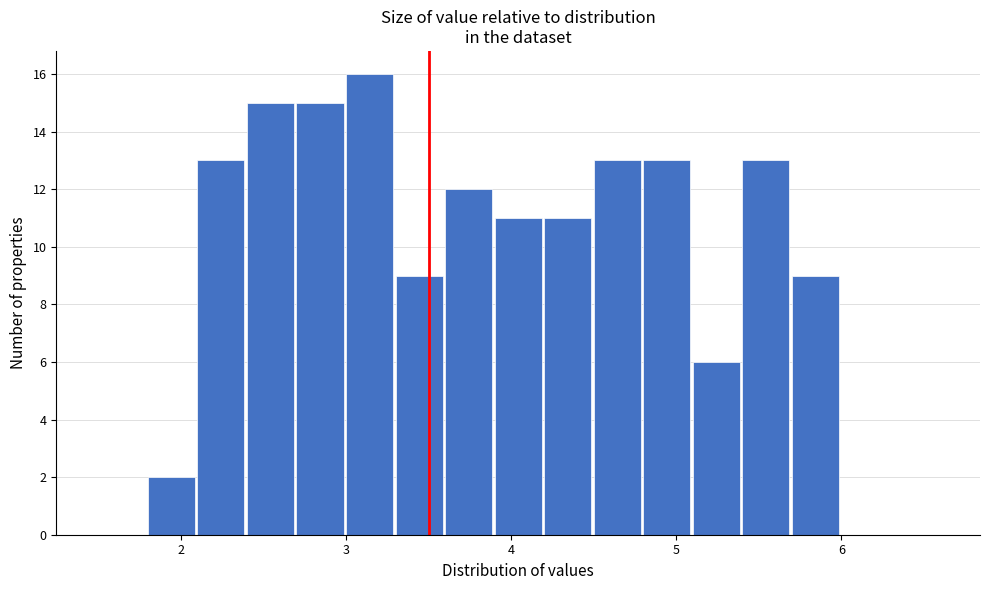

Around what value on the x-axis is the tallest bar? Give the approximate position of its centre, as read against the axis.

3.1